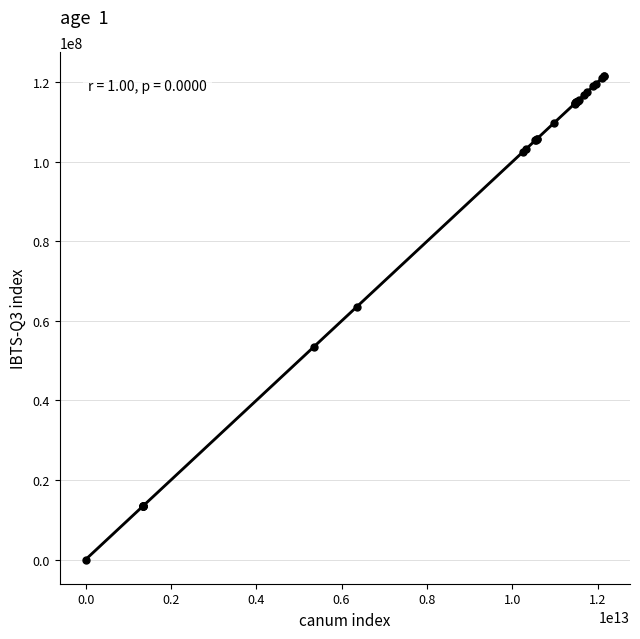

What Y value in the scatter plot is closest to 60767267?

63523110